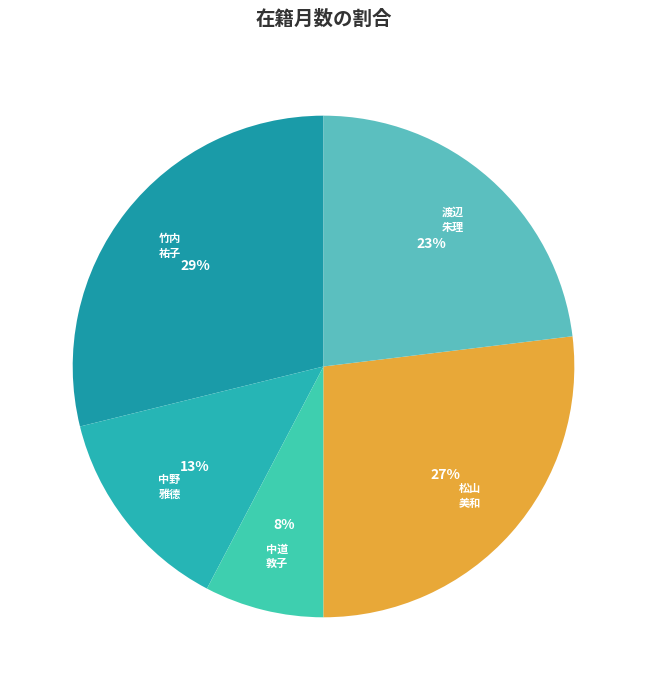

How many slices are in this pie chart?

5